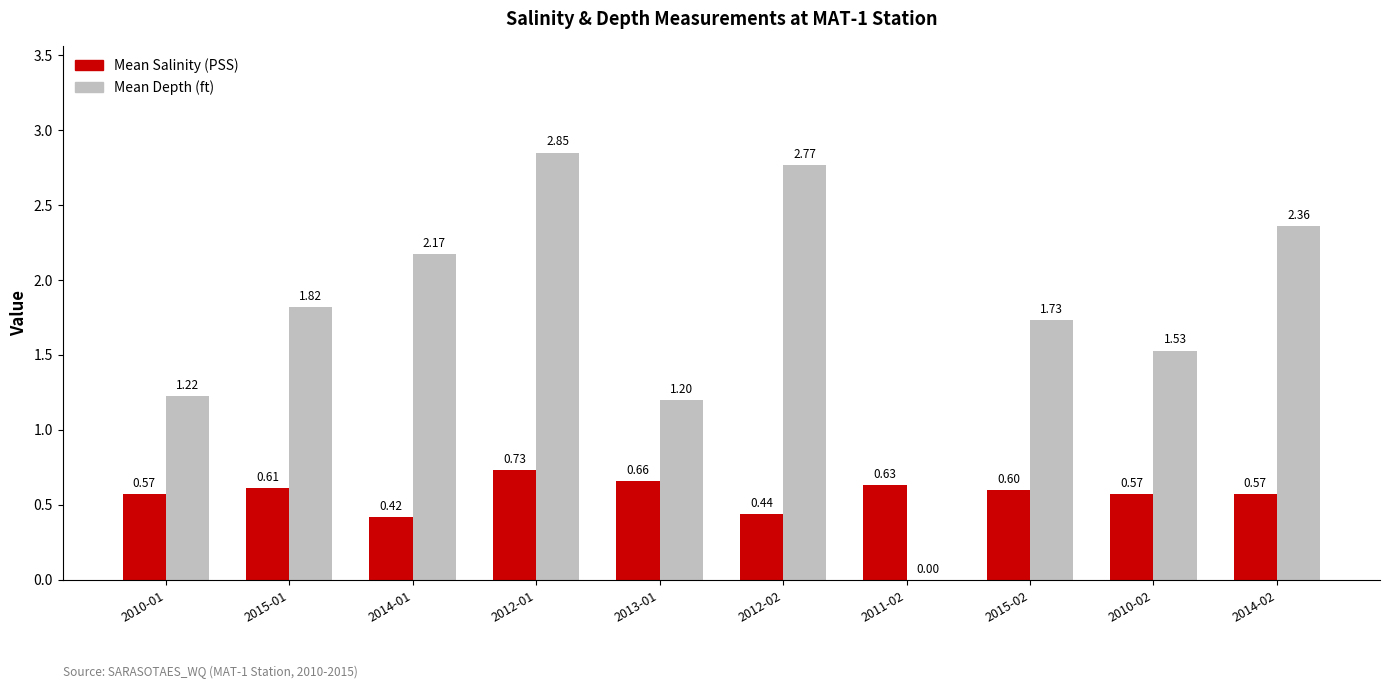

At which category is the sum across all series the highest?

2012-01